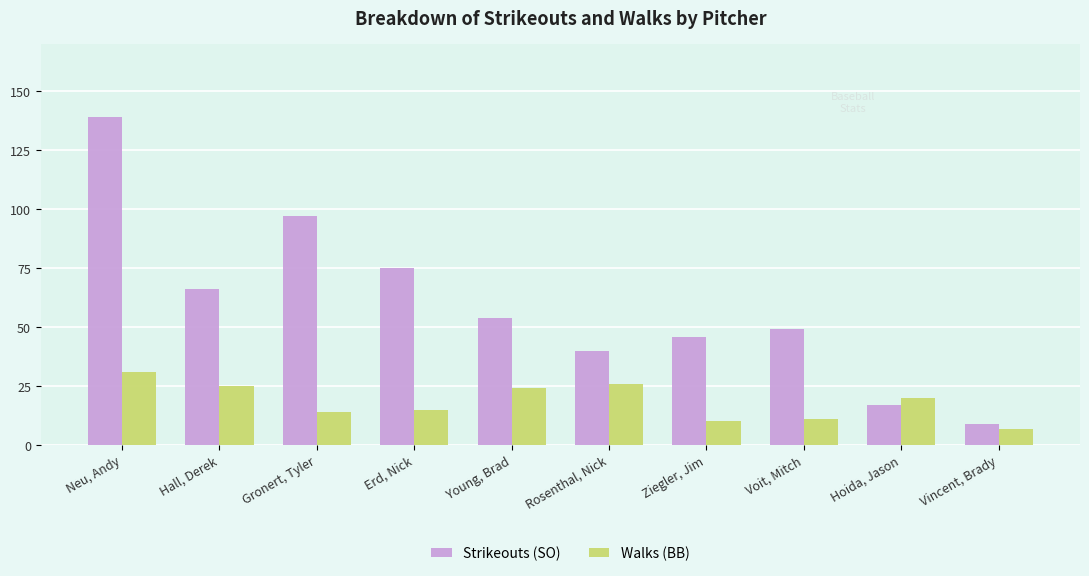

What is the total value across all series at Vincent, Brady?

16